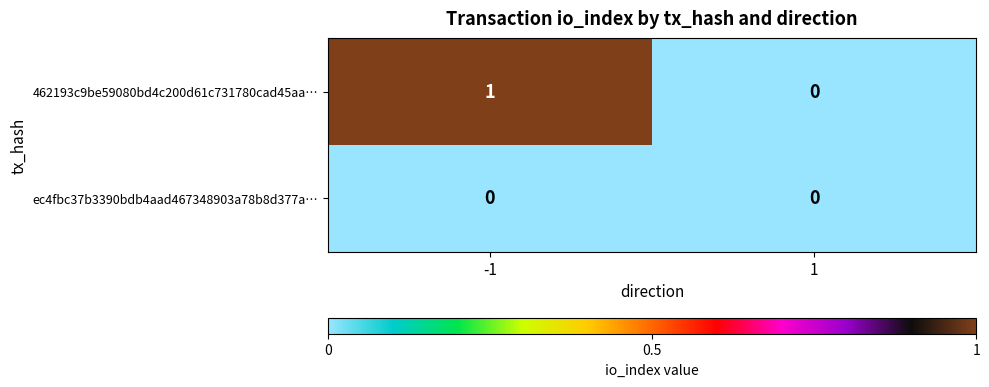

At which category is the sum across all series the highest?

-1